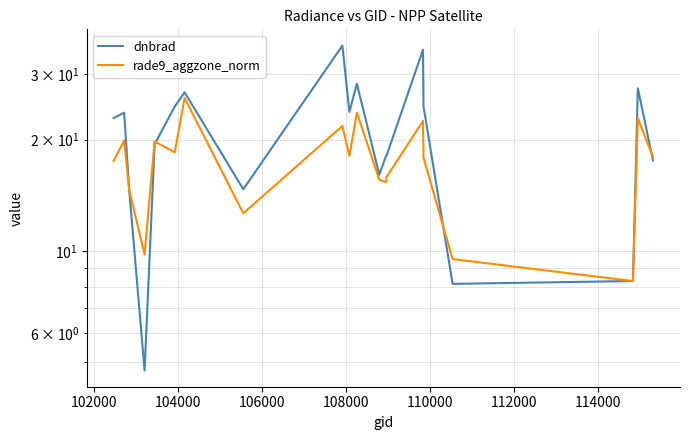

True or false: rade9_aggzone_norm and dnbrad intersect in this chart.

True